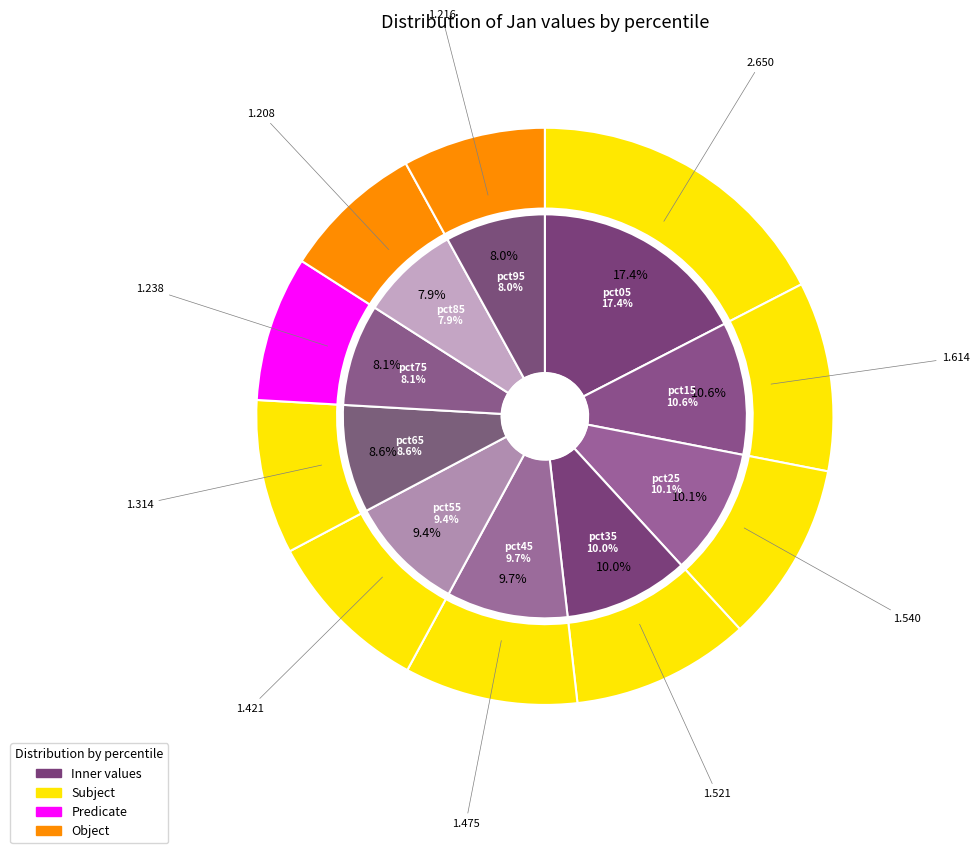

Is there a majority slice in this chart?

No